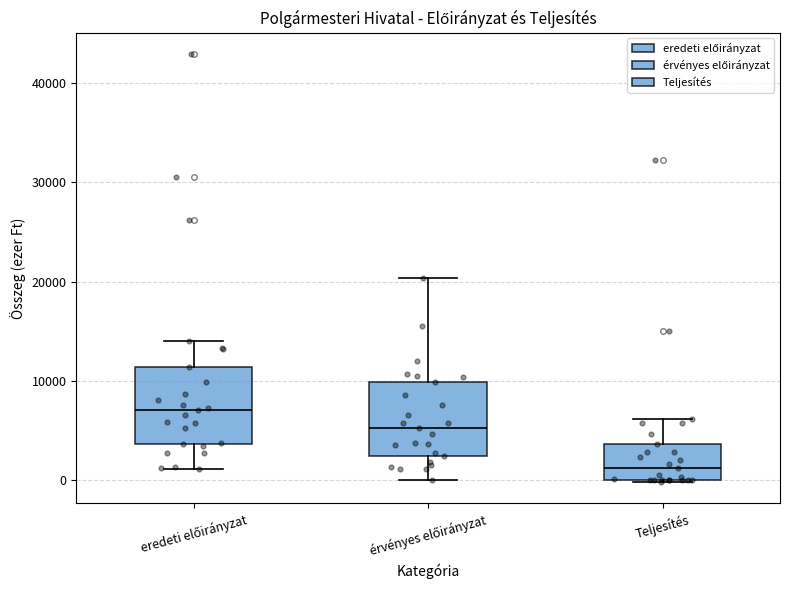

Reading left to right, read every box against the y-axis: the position of its median line, the range the box covers, and the ends of its whiskers. The values are not printed on the chart, so give them approximately, as read against the axis.

eredeti előirányzat: median 7000, box 4000 to 11000, whiskers 1000 to 14000
érvényes előirányzat: median 5000, box 2000 to 10000, whiskers 0 to 20000
Teljesítés: median 1000, box 0 to 4000, whiskers 0 to 6000